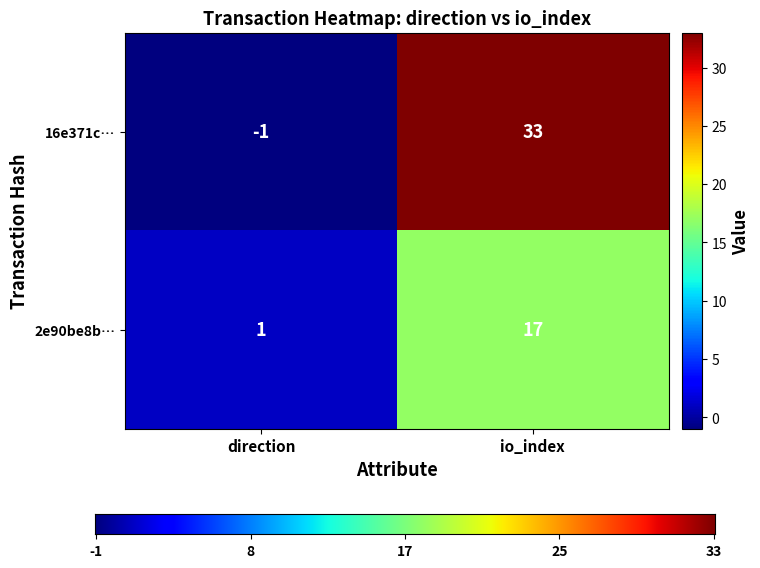

Reading right to left, extract all data points from this chart.

16e371c…: io_index=33	direction=-1
2e90be8b…: io_index=17	direction=1